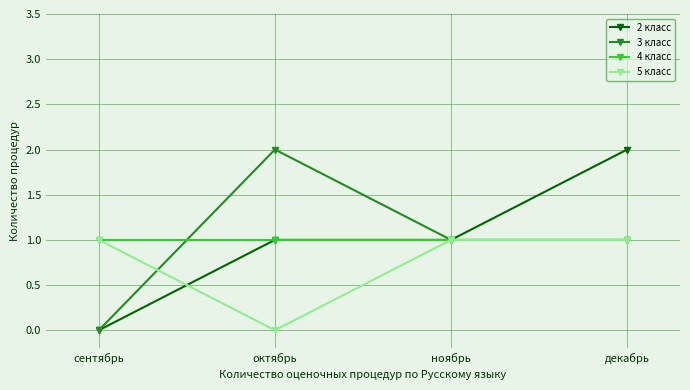

Where is the first local maximum for 3 класс?

октябрь